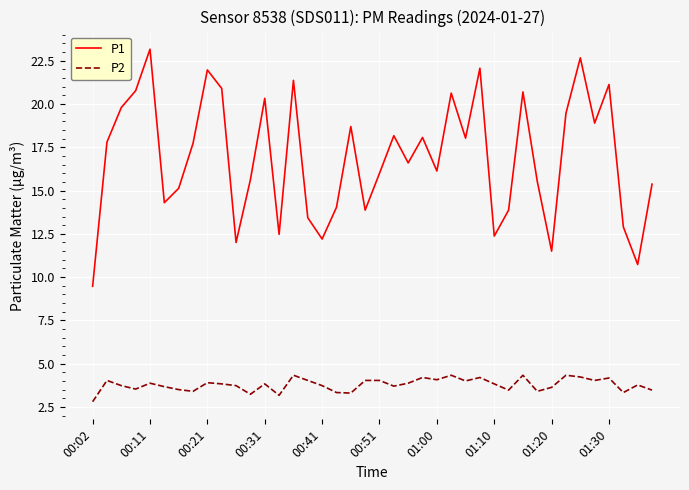

What is the minimum value shown in the chart?

2.8